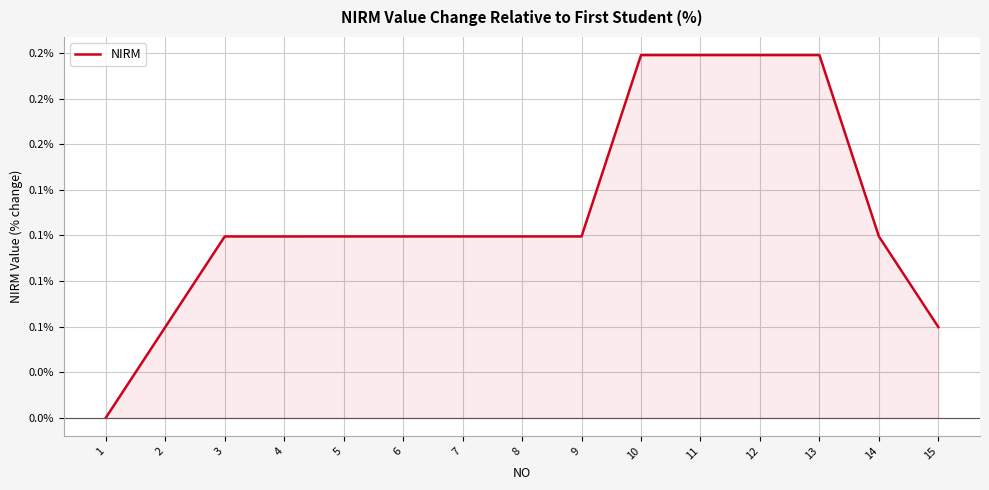

Does the chart display data point markers on the line(s)?

No